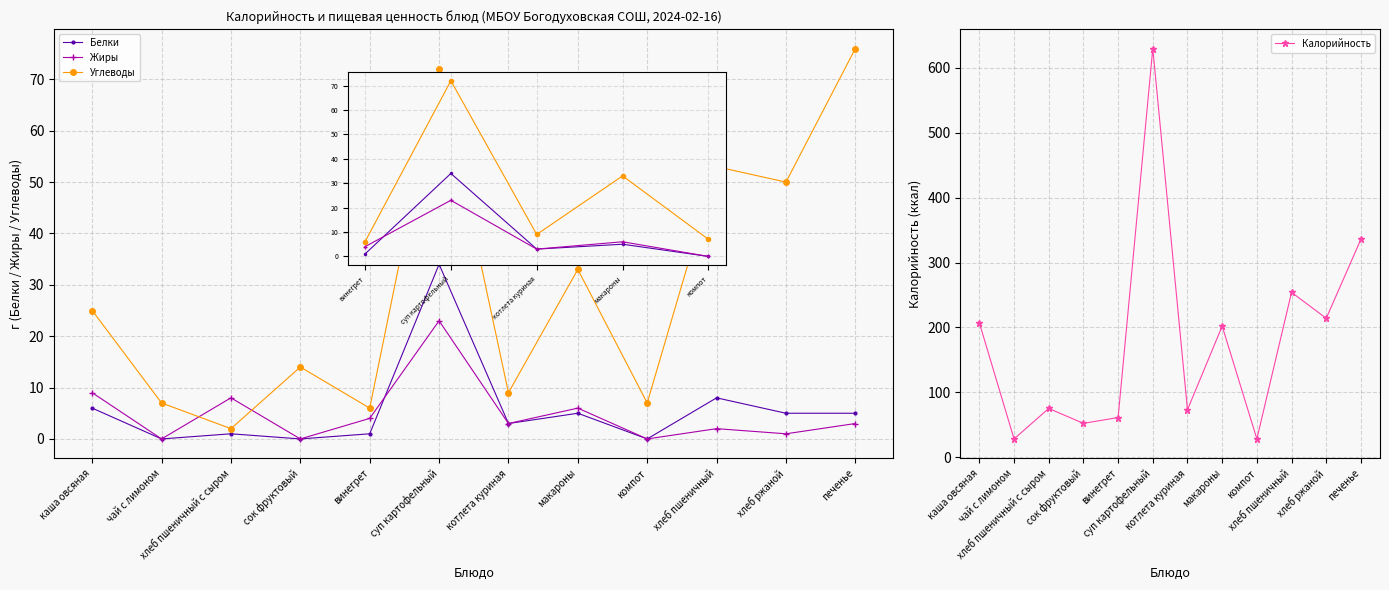

At which label does Калорийность first exceed 202?

каша овсяная